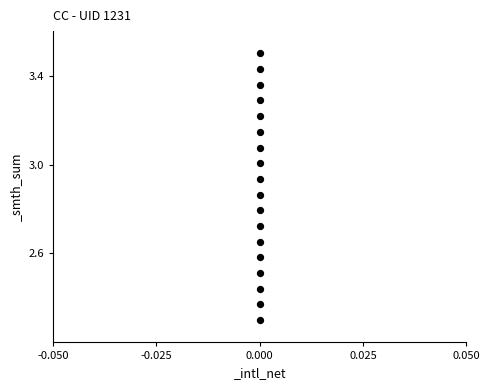

What is the range of Y values (max minus min)?

1.2